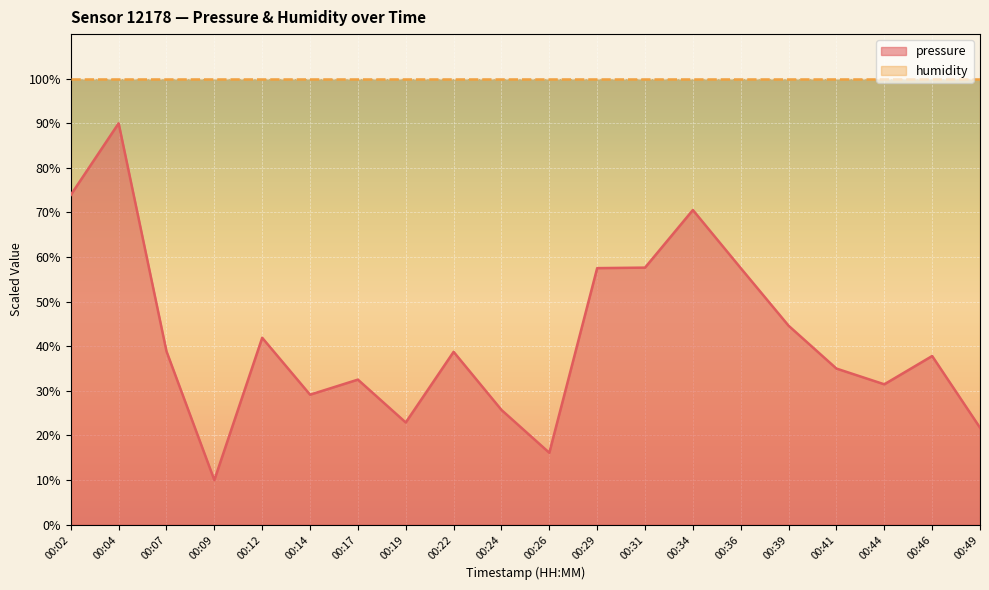

Is it true that the value at 00:17 is 14.7?

False